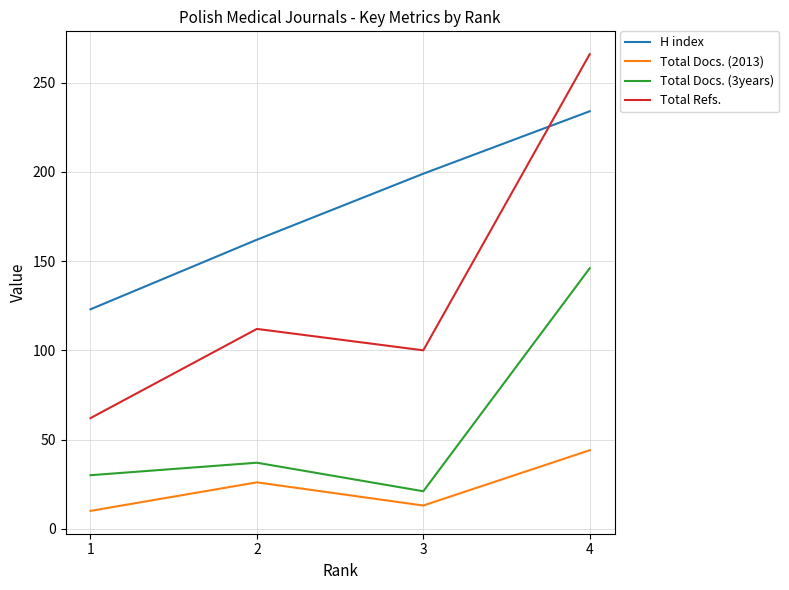

At how many categories does at least one series exceed 113?

4